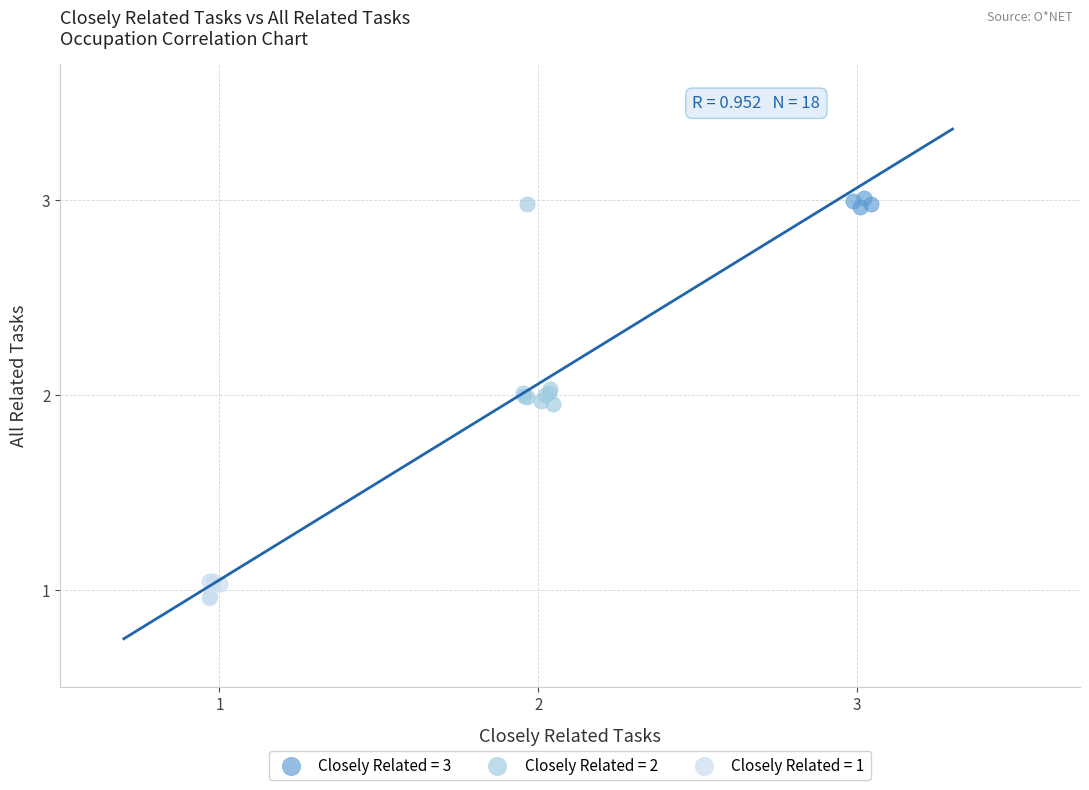

What are all the series names shown in the legend?

Closely Related = 3, Closely Related = 2, Closely Related = 1